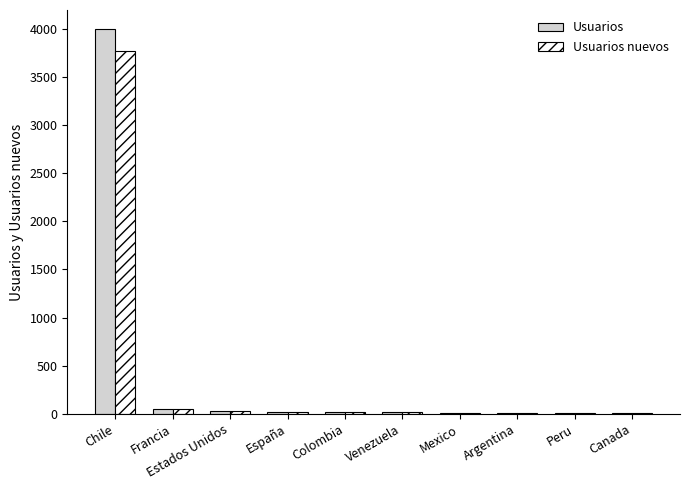

At which category is the sum across all series the highest?

Chile